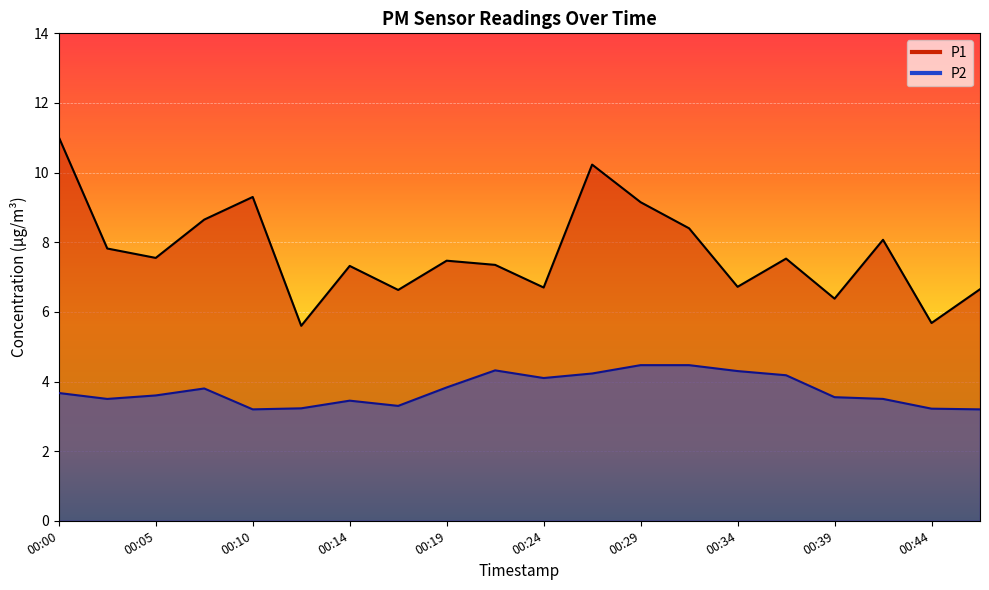

What is the minimum value shown in the chart?

3.2